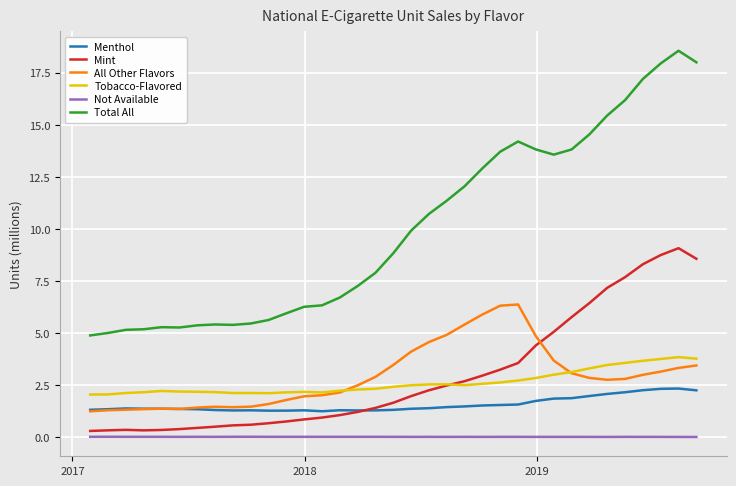

Which series has the largest range (max minus min)?

Total All